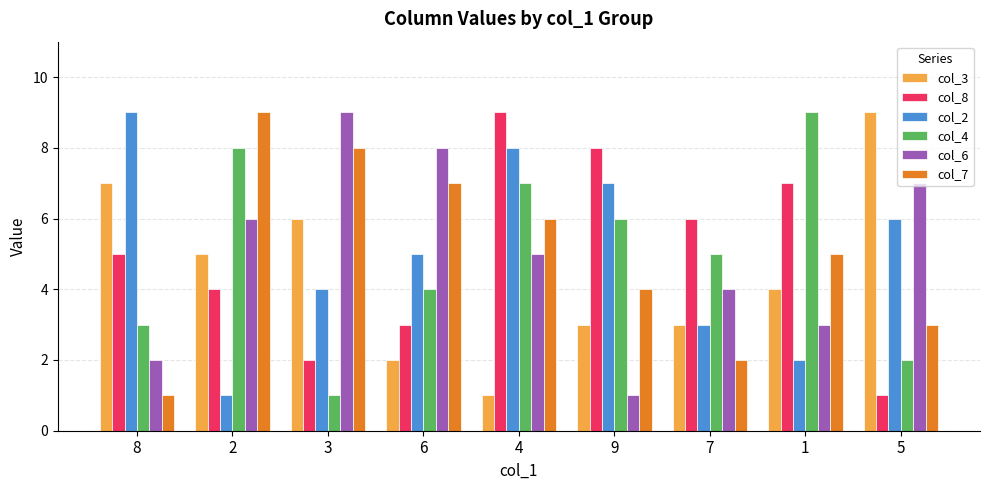

Reading right to left, transcribe all the data shown in this chart.

col_3: 5=9	1=4	7=3	9=3	4=1	6=2	3=6	2=5	8=7
col_8: 5=1	1=7	7=6	9=8	4=9	6=3	3=2	2=4	8=5
col_2: 5=6	1=2	7=3	9=7	4=8	6=5	3=4	2=1	8=9
col_4: 5=2	1=9	7=5	9=6	4=7	6=4	3=1	2=8	8=3
col_6: 5=7	1=3	7=4	9=1	4=5	6=8	3=9	2=6	8=2
col_7: 5=3	1=5	7=2	9=4	4=6	6=7	3=8	2=9	8=1